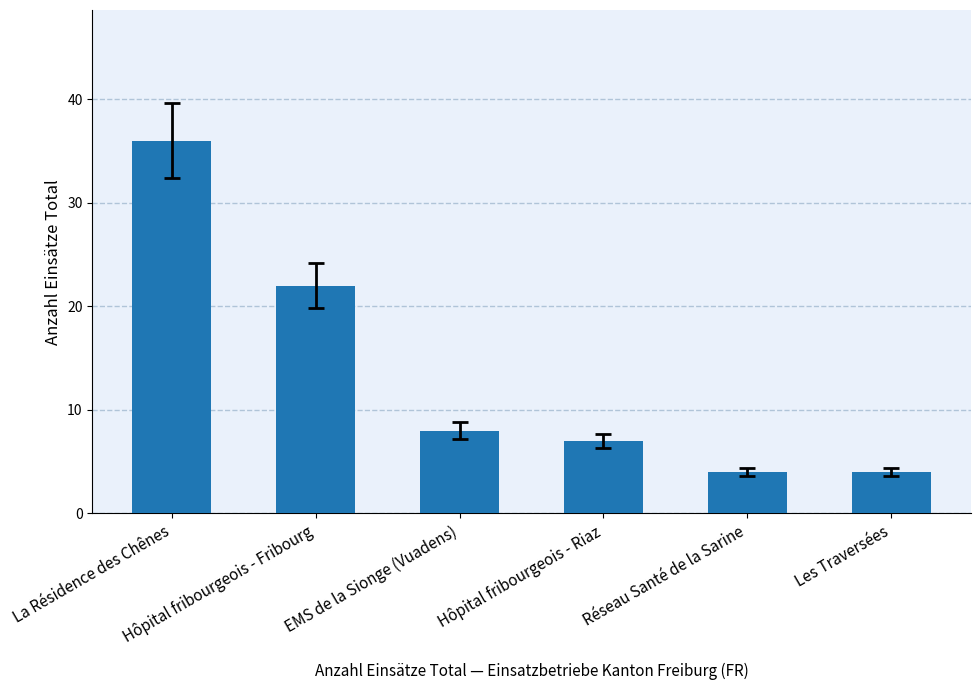

Reading left to right, extract all data points from this chart.

36	22	8	7	4	4